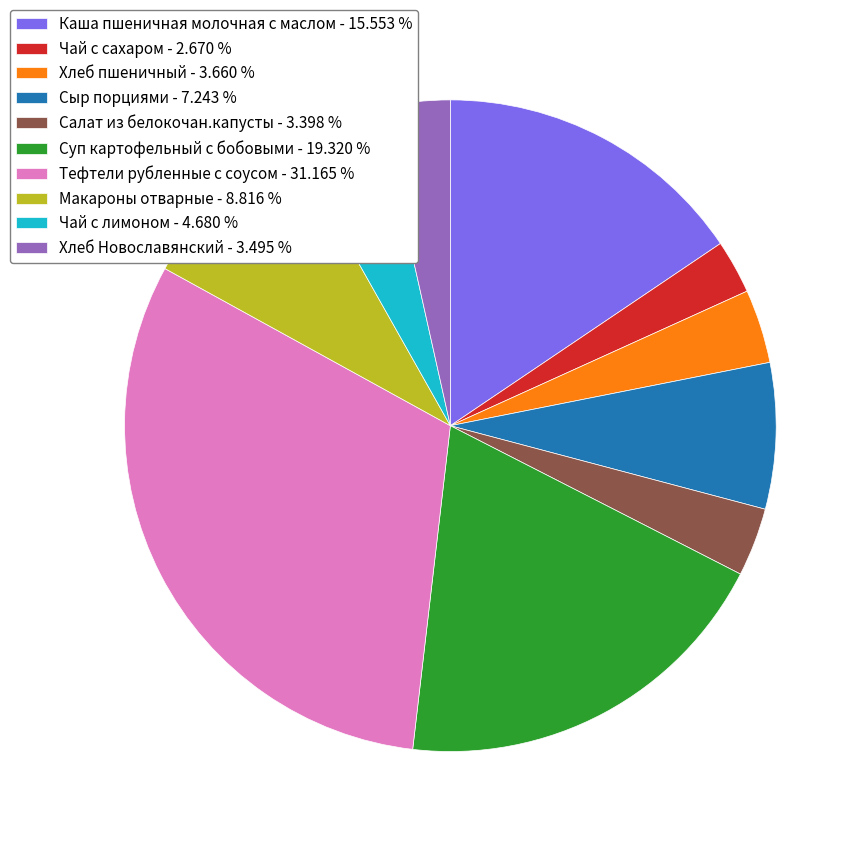

Is the sum of Тефтели рубленные с соусом - 31.165 % and Макароны отварные - 8.816 % greater than half?

No